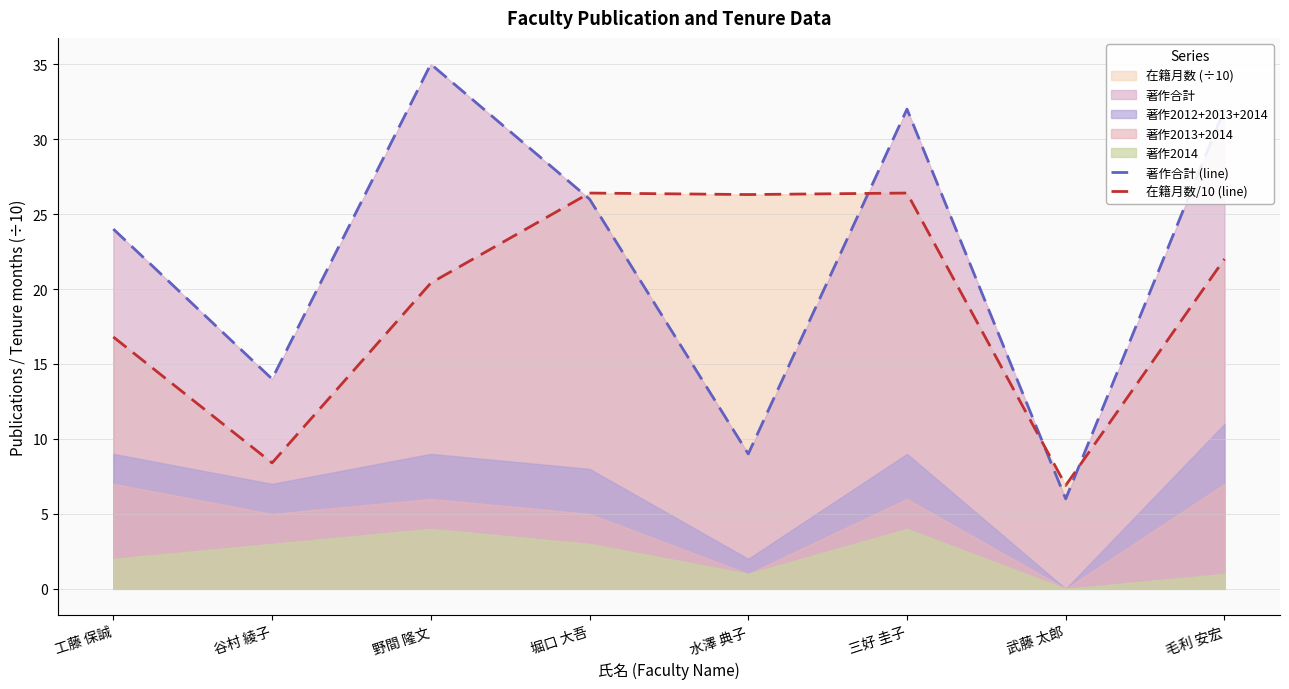

How many times do 在籍月数/10 (line) and 著作合計 (line) cross each other?

4